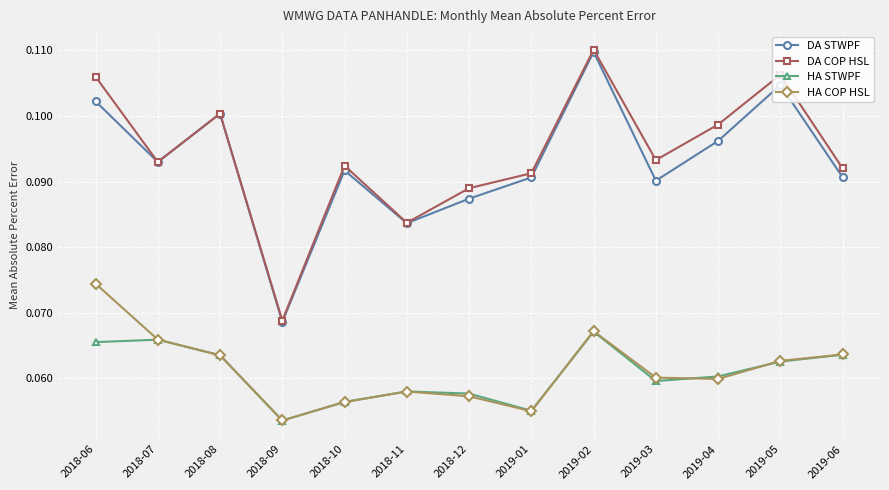

Which series has the largest range (max minus min)?

DA COP HSL